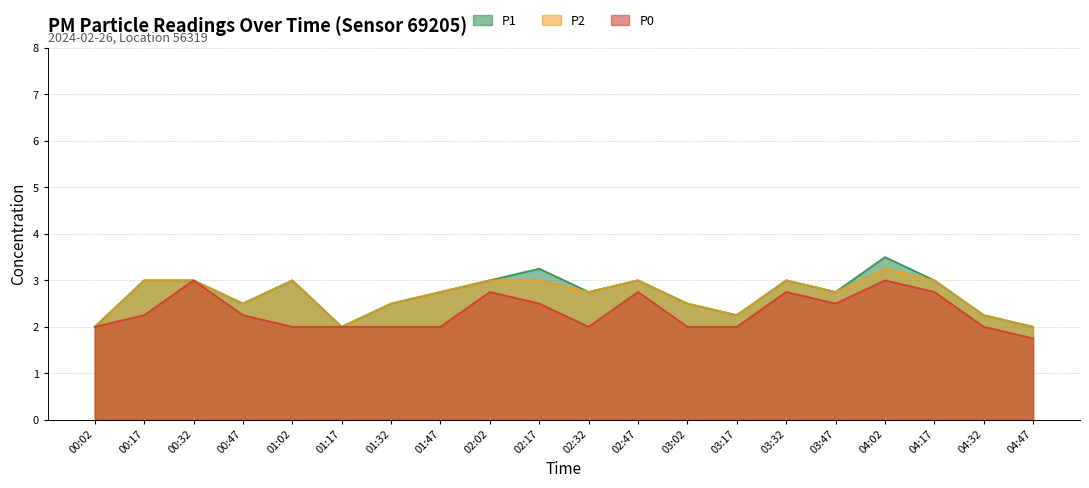

At which category does P0 reach its first local valley?

02:32